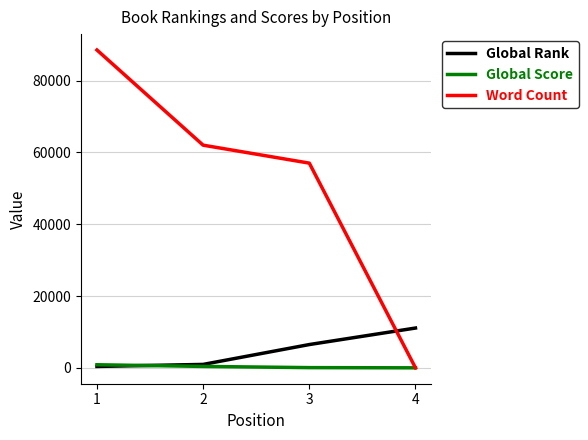

Which series has the largest total across all categories?

Word Count